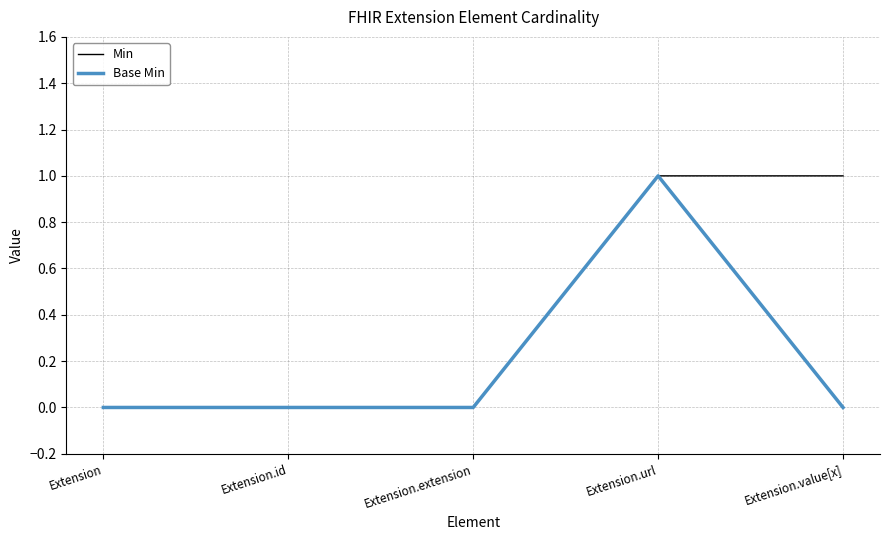

List the series in order of their overall mean, highest first.

Min, Base Min